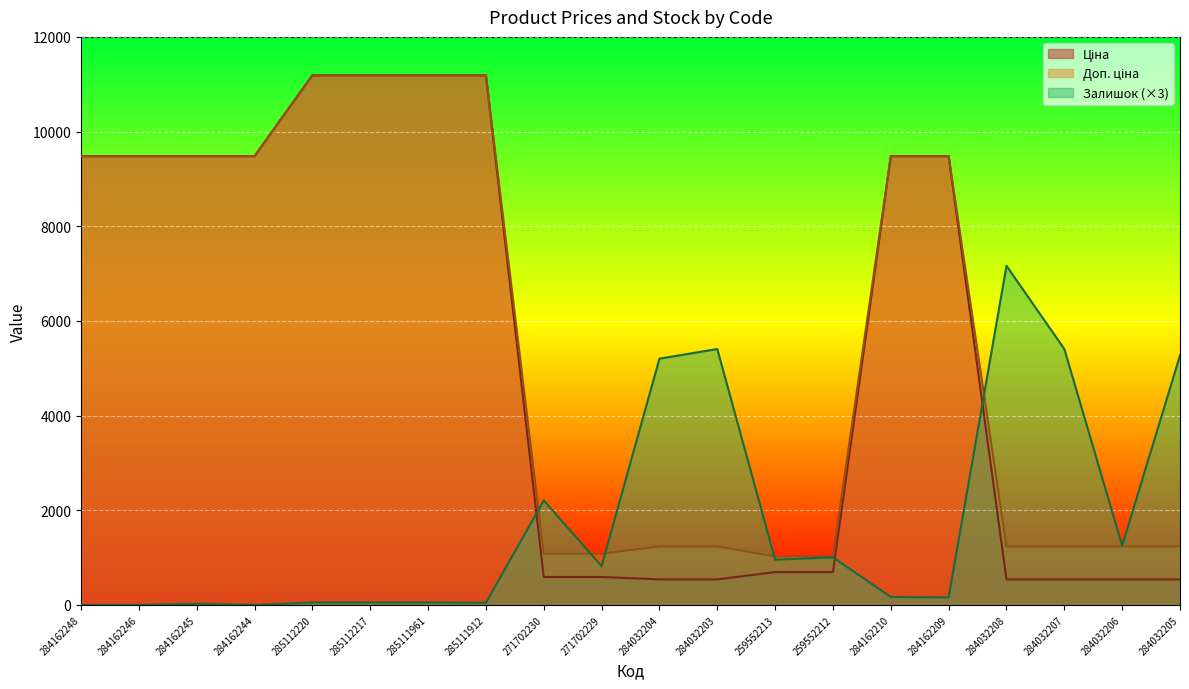

Reading right to left, extract all data points from this chart.

Ціна: 539.0	539.0	539.0	539.0	9480.1	9480.1	693.7	693.7	539.0	539.0	589.9	589.9	11188.2	11188.2	11188.2	11188.2	9480.1	9480.1	9480.1	9480.1
Доп. ціна: 1235.4	1235.4	1235.4	1235.4	9480.1	9480.1	1024.6	1024.6	1235.4	1235.4	1081.7	1081.7	11188.2	11188.2	11188.2	11188.2	9480.1	9480.1	9480.1	9480.1
Залишок: 5271.0	1251.0	5406.0	7164.0	159.0	168.0	1005.0	954.0	5406.0	5202.0	819.0	2208.0	45.0	51.0	51.0	51.0	0.0	24.0	0.0	0.0